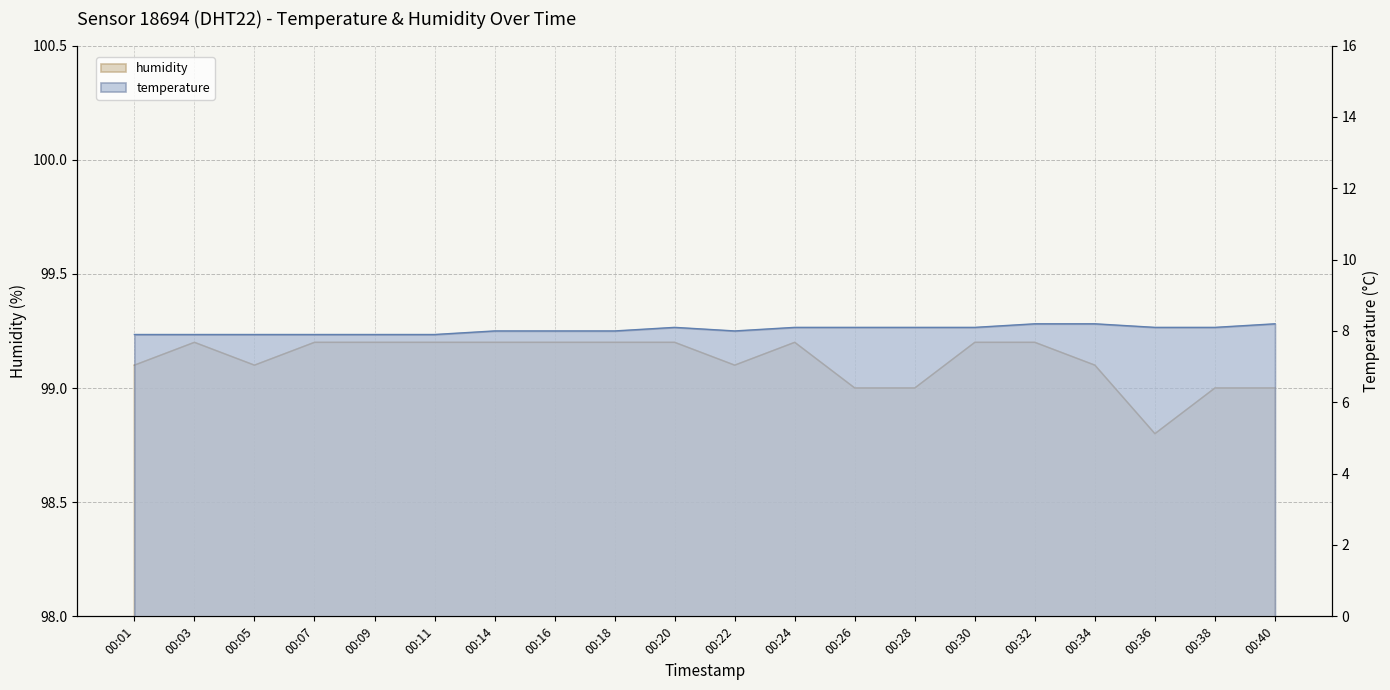

Reading left to right, extract all data points from this chart.

temperature: 00:01=7.9	00:03=7.9	00:05=7.9	00:07=7.9	00:09=7.9	00:11=7.9	00:14=8.0	00:16=8.0	00:18=8.0	00:20=8.1	00:22=8.0	00:24=8.1	00:26=8.1	00:28=8.1	00:30=8.1	00:32=8.2	00:34=8.2	00:36=8.1	00:38=8.1	00:40=8.2
humidity: 00:01=99.1	00:03=99.2	00:05=99.1	00:07=99.2	00:09=99.2	00:11=99.2	00:14=99.2	00:16=99.2	00:18=99.2	00:20=99.2	00:22=99.1	00:24=99.2	00:26=99.0	00:28=99.0	00:30=99.2	00:32=99.2	00:34=99.1	00:36=98.8	00:38=99.0	00:40=99.0